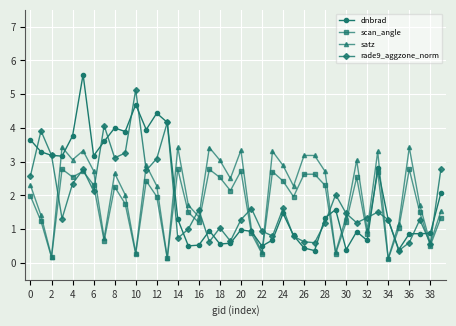

Which series has the largest range (max minus min)?

dnbrad